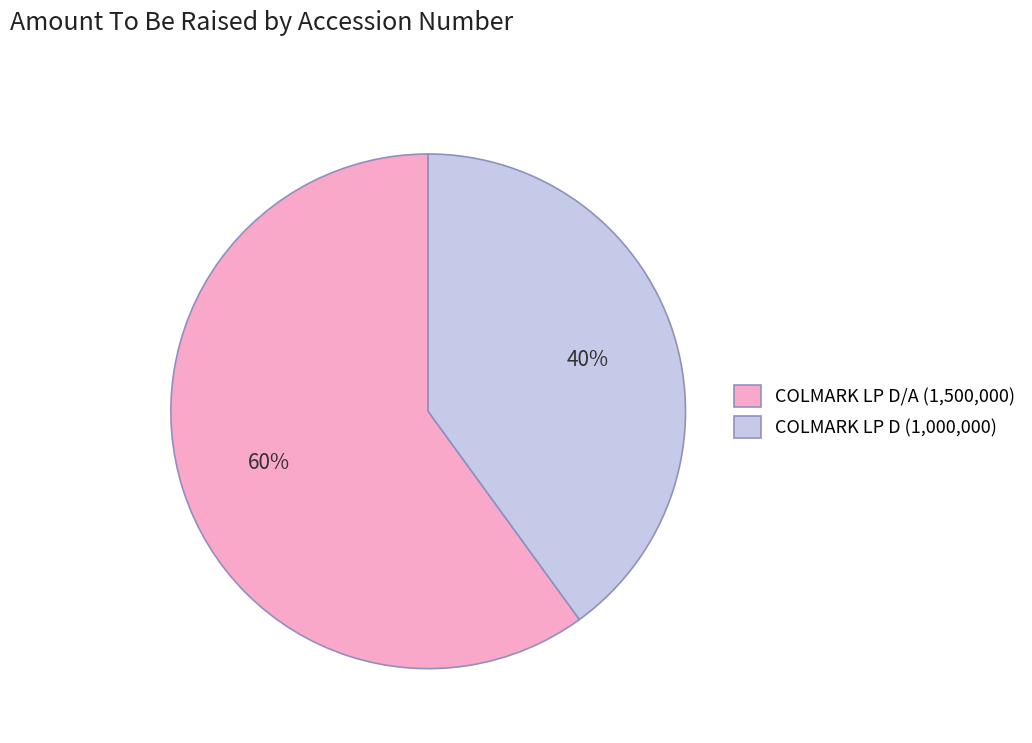

Is there a majority slice in this chart?

Yes